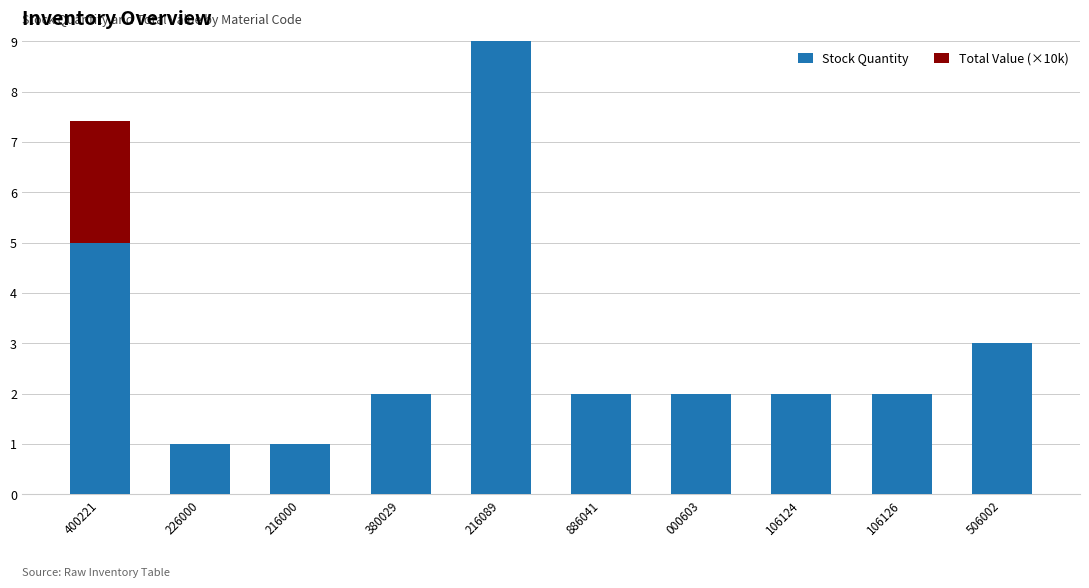

What is the total value across all series at 000603?

2.0